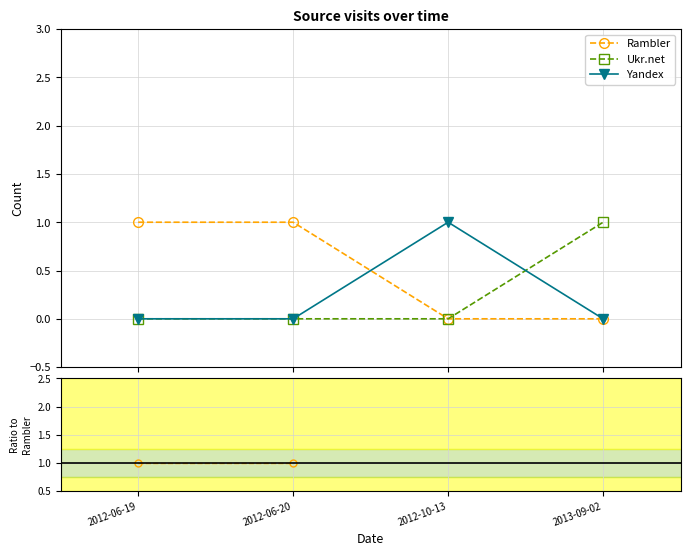

What is the label of the 1st point from the right?

2013-09-02